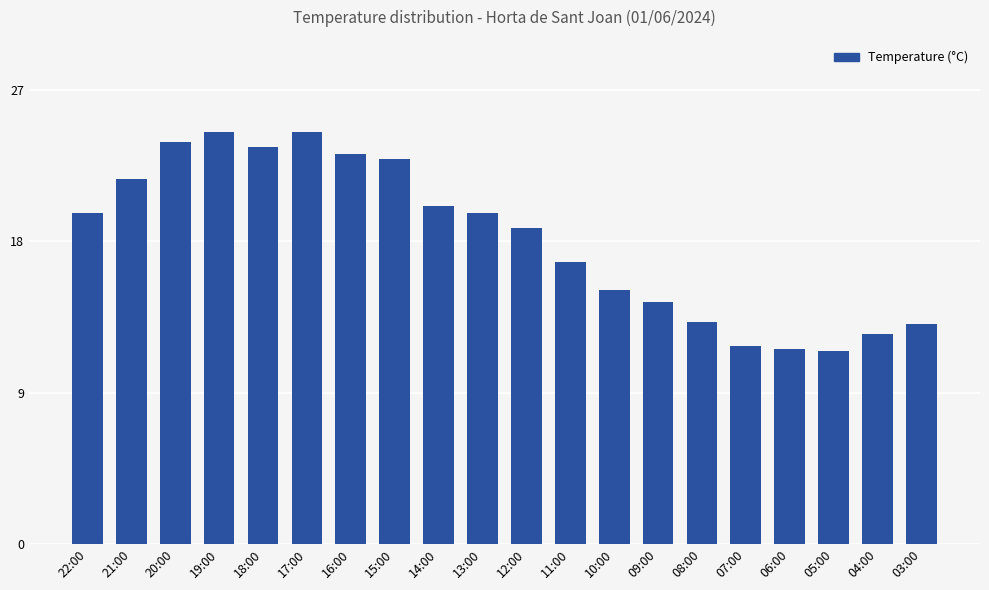

Are the bars horizontal?

No